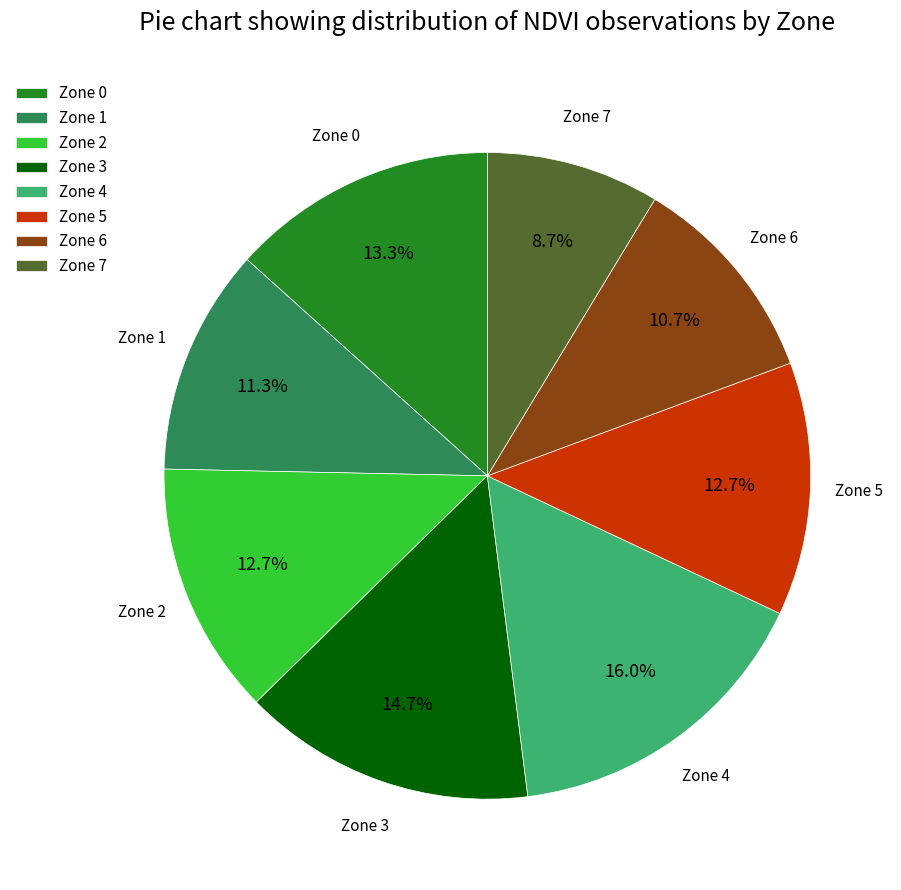

Which slice is the smallest?

Zone 7